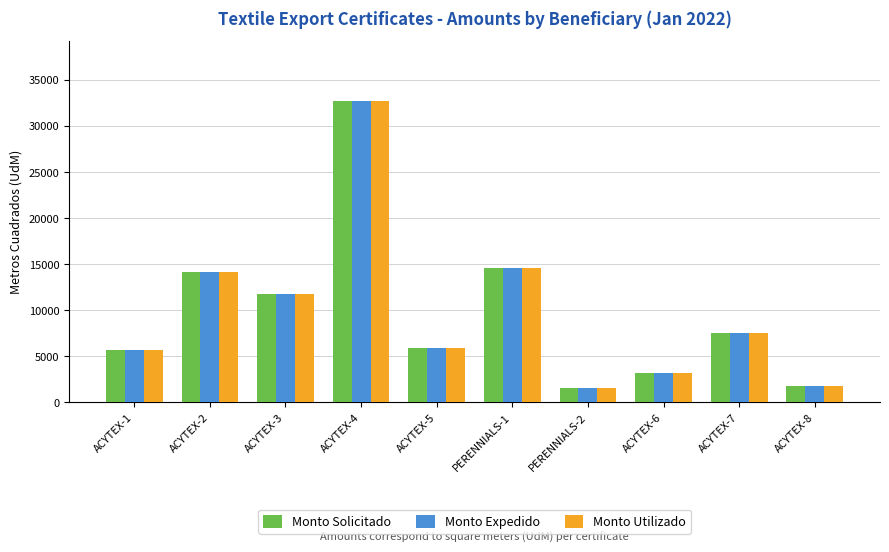

True or false: Monto Expedido has a value of 11723.0 at ACYTEX-3.

True